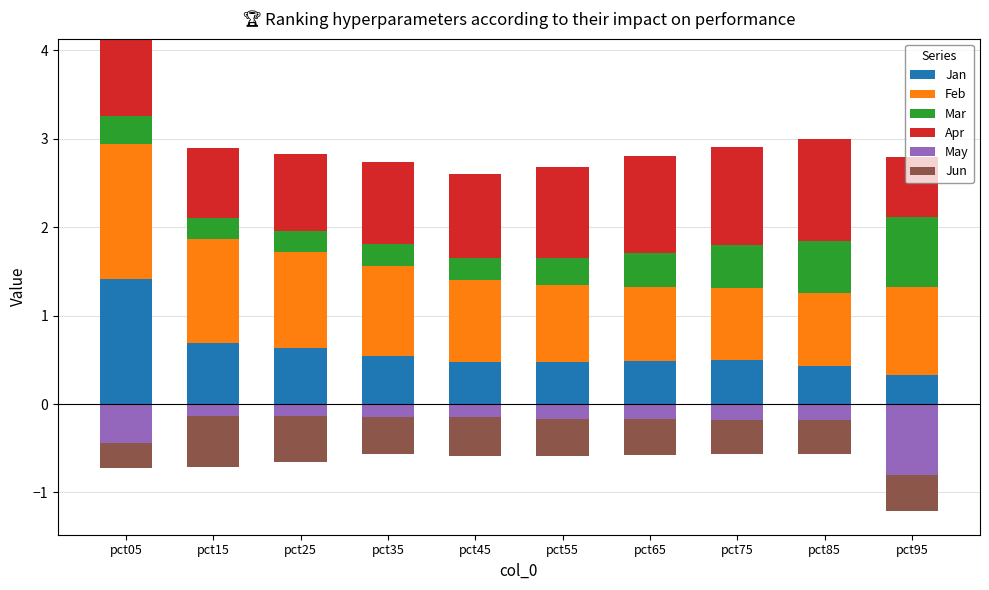

Count the number of data series in this chart.

6